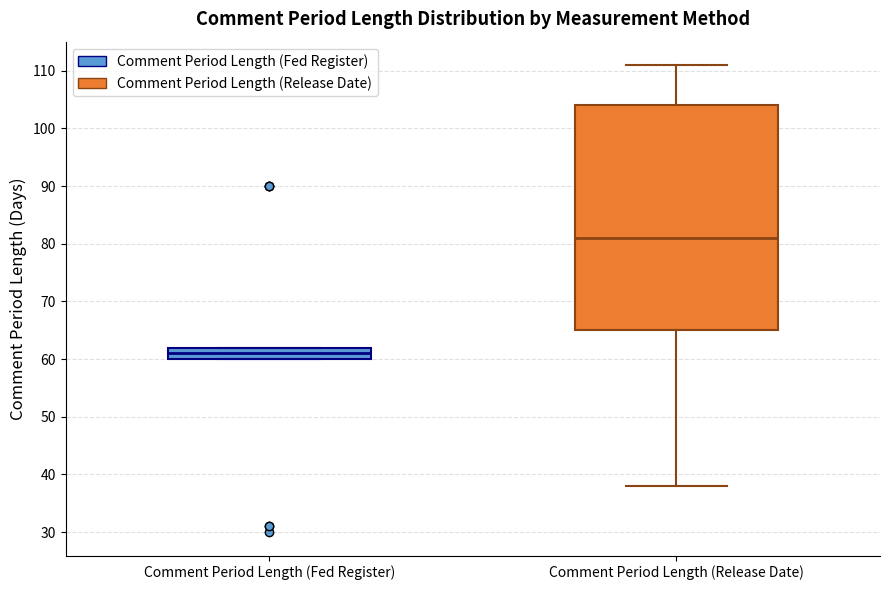

Which box's median line is the lowest?

Comment Period Length (Fed Register)